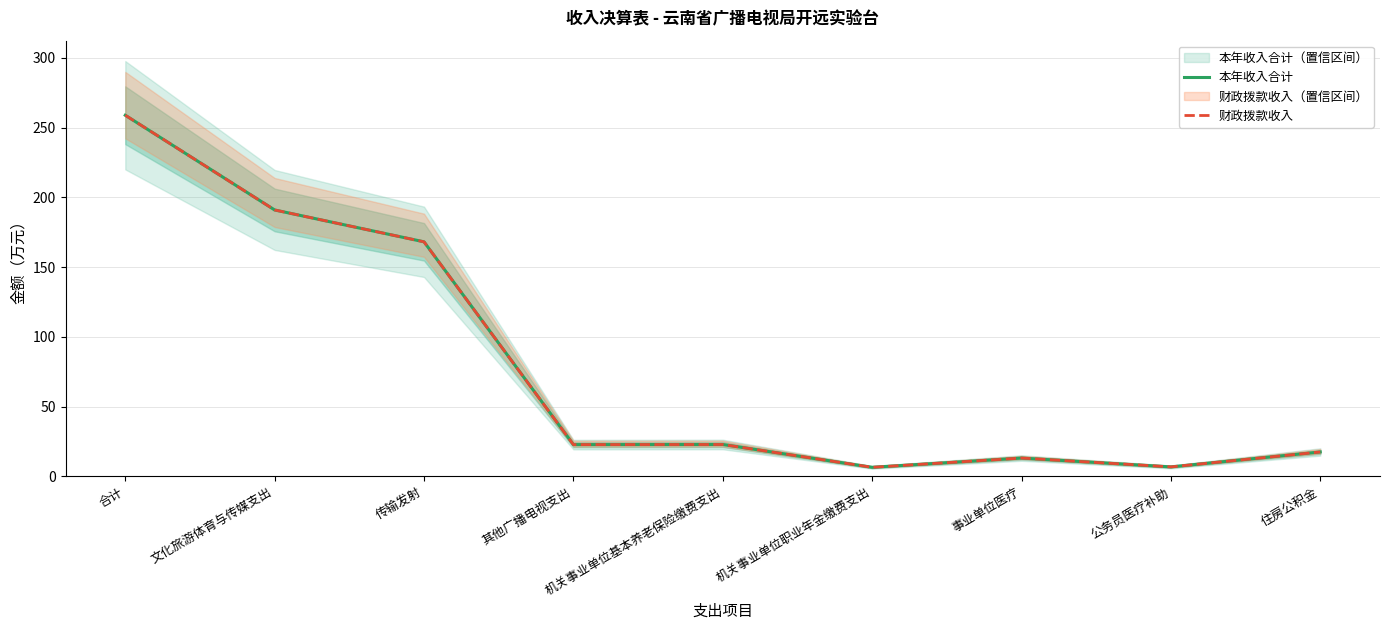

At which category does the chart reach its minimum across all series?

机关事业单位职业年金缴费支出